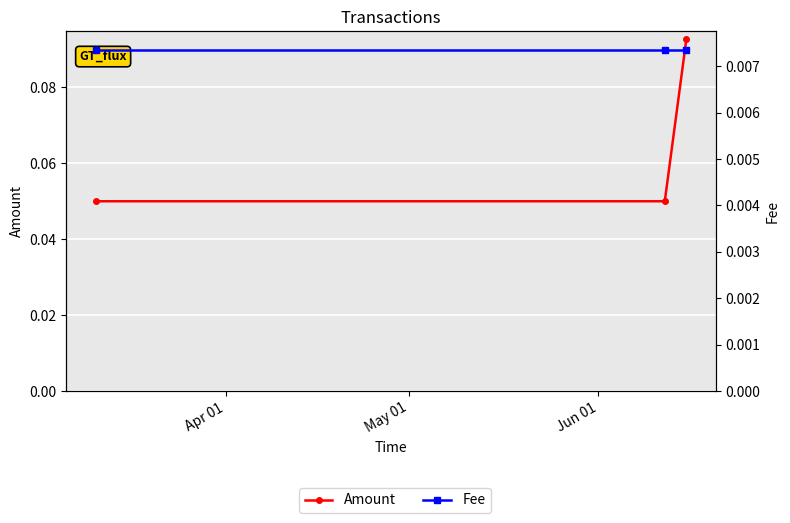

What are all the series names shown in the legend?

Amount, Fee